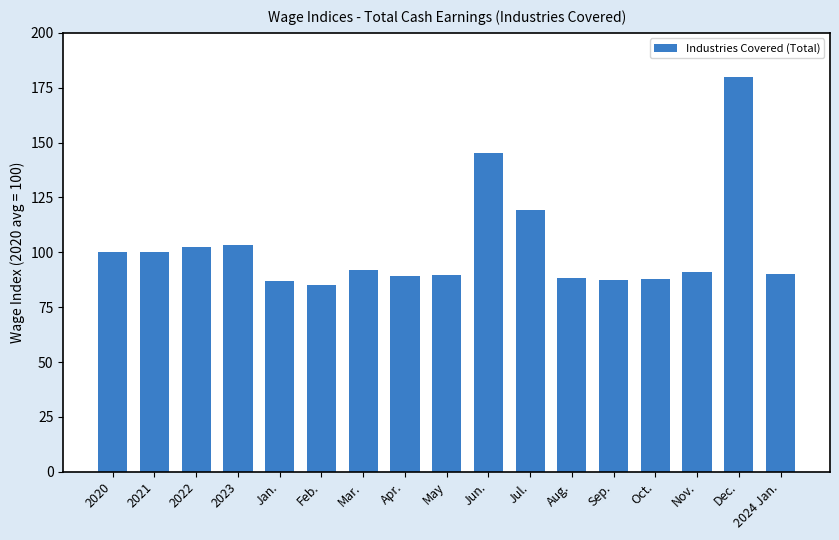

What value does the data have at 2022?

102.3